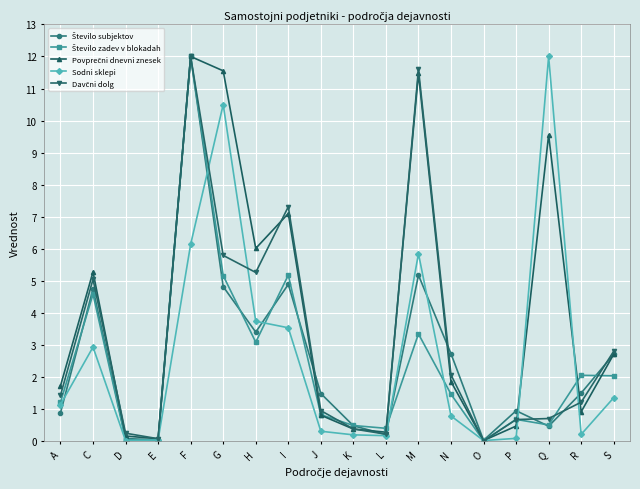

What is the label of the 7th point from the right?

M